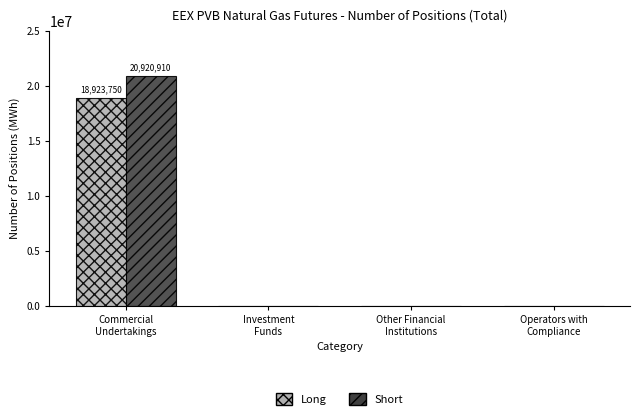

Reading right to left, list all the values displayed in this chart.

Long: 0	0	0	18923750
Short: 0	0	0	20920910